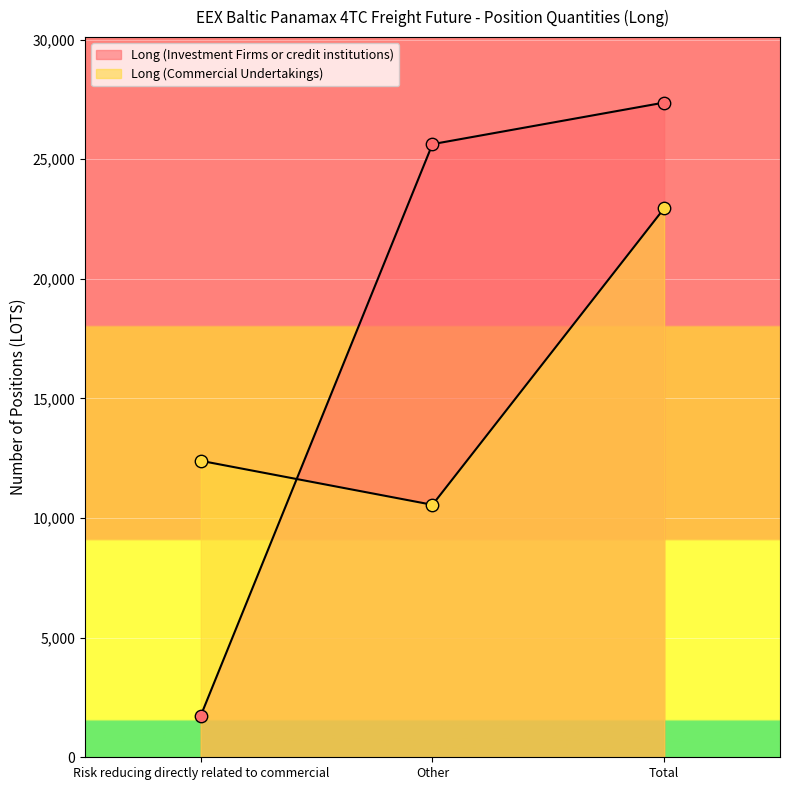

Which series contains the lowest Y value?

Long (Investment Firms or credit institutions)